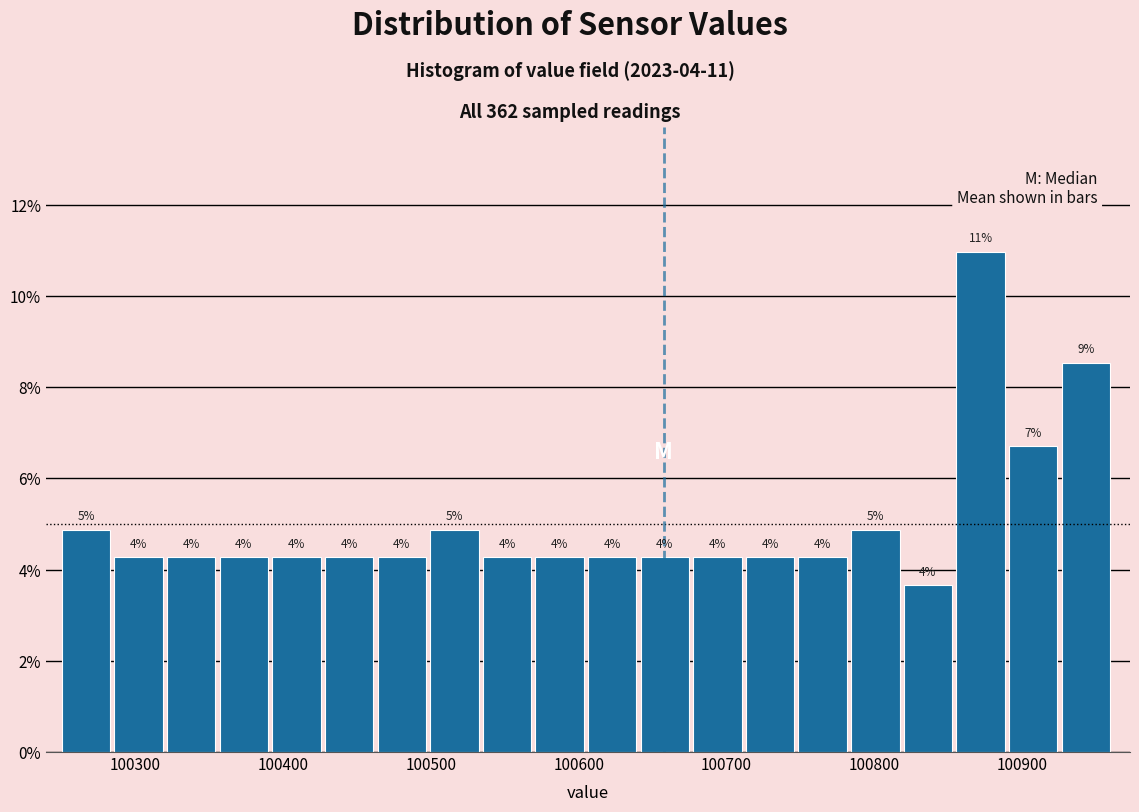

Around what value on the x-axis is the tallest bar? Give the approximate position of its centre, as read against the axis.

100870